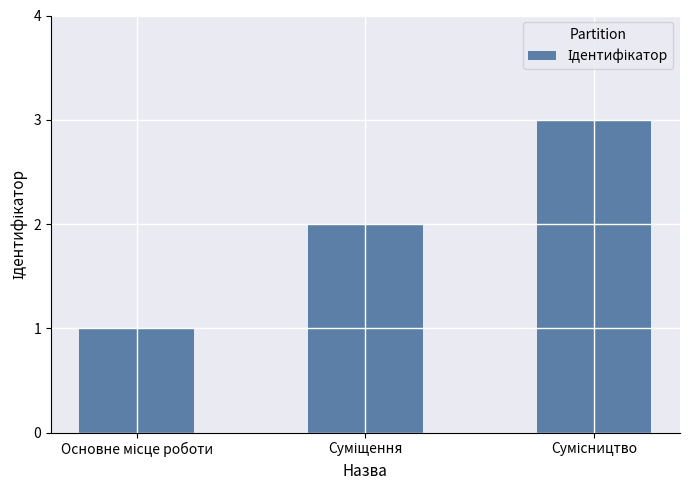

How many bars are there in total?

3